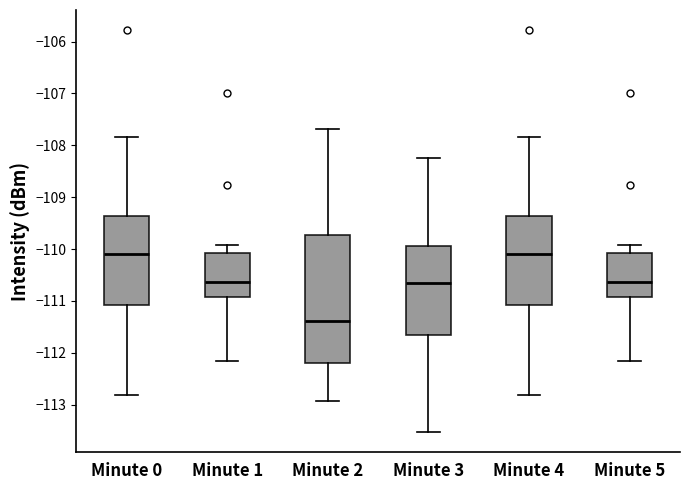

Reading left to right, read every box against the y-axis: the position of its median line, the range the box covers, and the ends of its whiskers. The values are not printed on the chart, so give them approximately, as read against the axis.

Minute 0: median -110.1, box -111.1 to -109.4, whiskers -112.8 to -107.8
Minute 1: median -110.6, box -110.9 to -110.1, whiskers -112.1 to -109.9
Minute 2: median -111.4, box -112.2 to -109.7, whiskers -112.9 to -107.7
Minute 3: median -110.6, box -111.7 to -109.9, whiskers -113.5 to -108.2
Minute 4: median -110.1, box -111.1 to -109.4, whiskers -112.8 to -107.8
Minute 5: median -110.6, box -110.9 to -110.1, whiskers -112.1 to -109.9